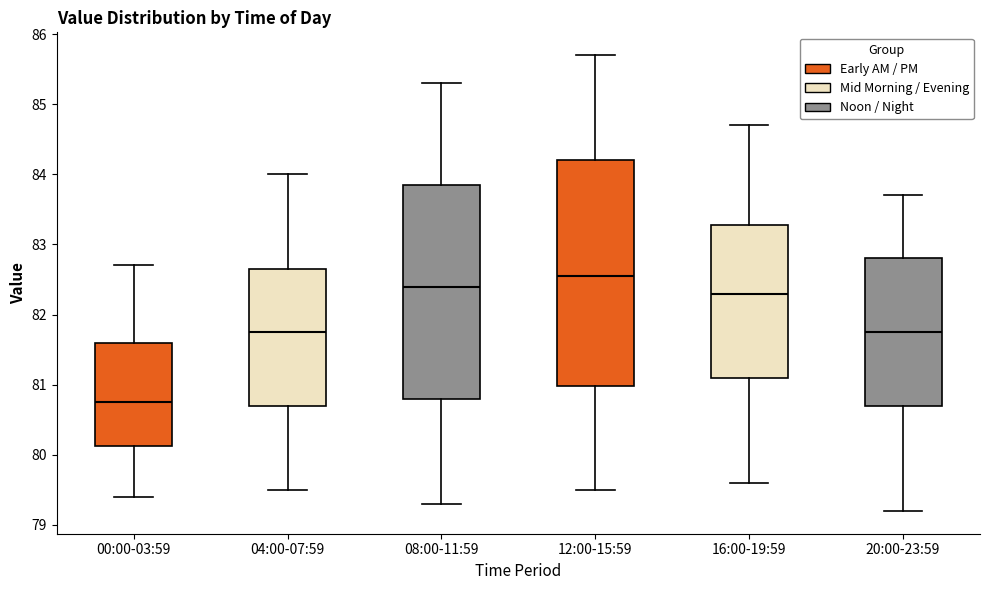

Where is the lower edge of the box for 12:00-15:59 on the y-axis? The values are not printed on the chart, so give them approximately, as read against the axis.

81.0